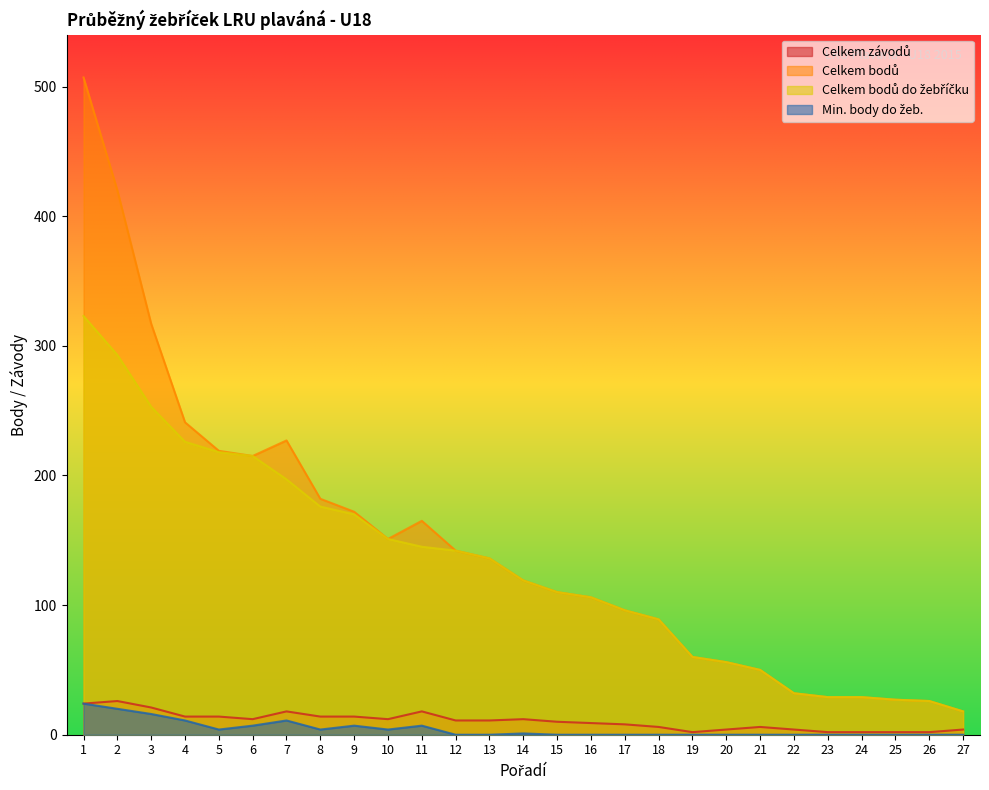

What is the average value of the Celkem bodů do žebříčku series?

129